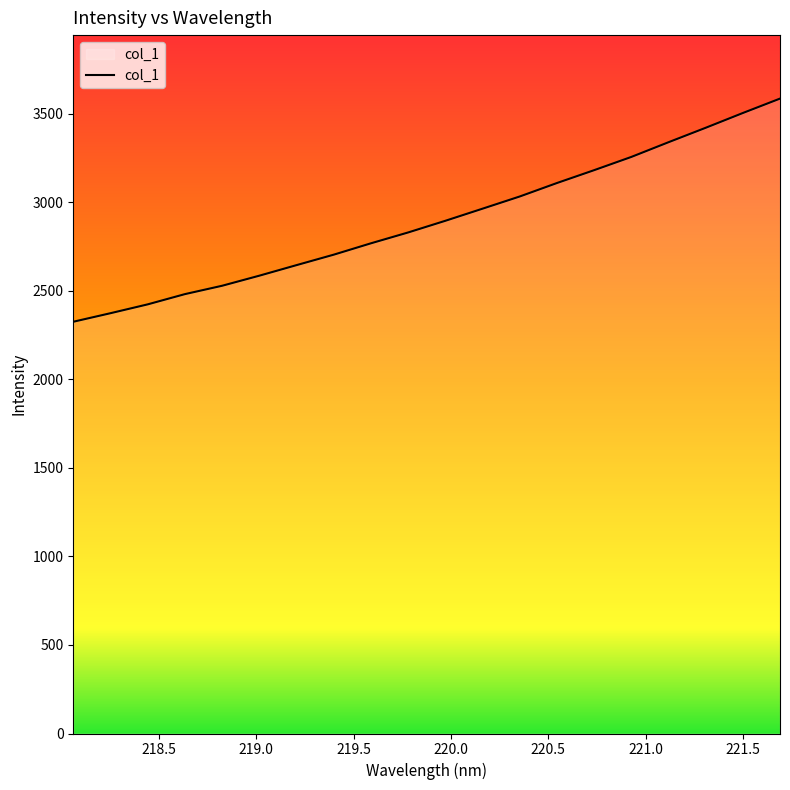

True or false: the data has more than 0 interior local peaks.

False